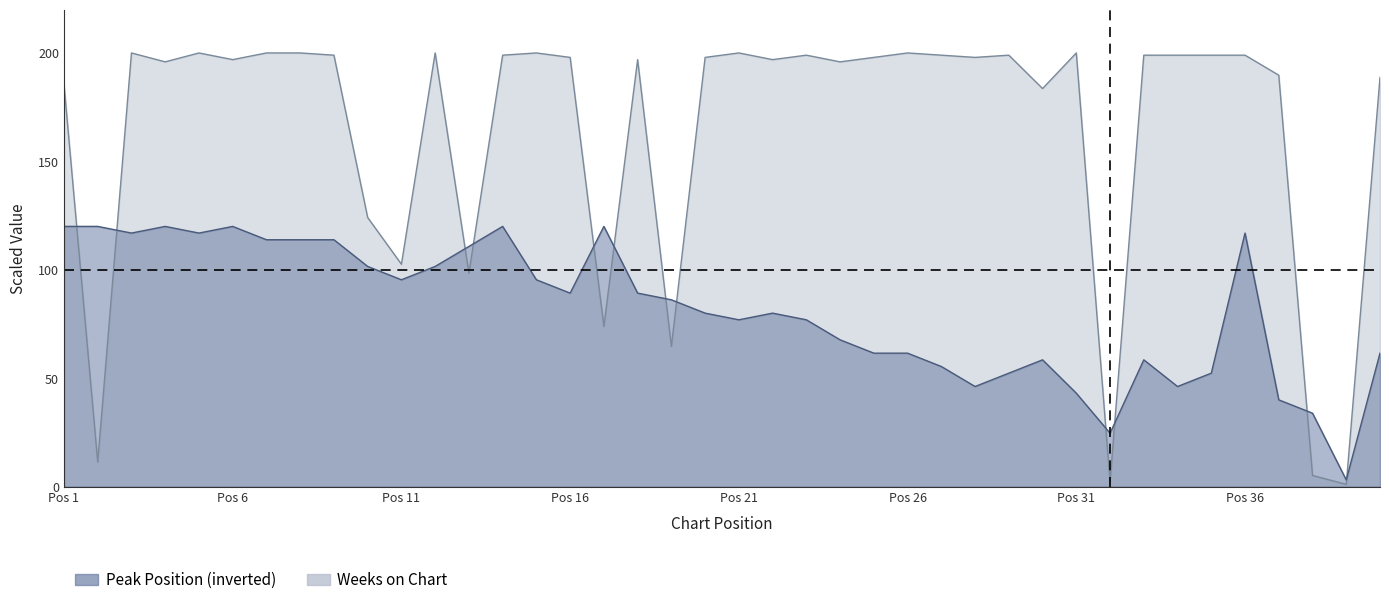

What is the difference between the highest and lowest values at 3?

83.1